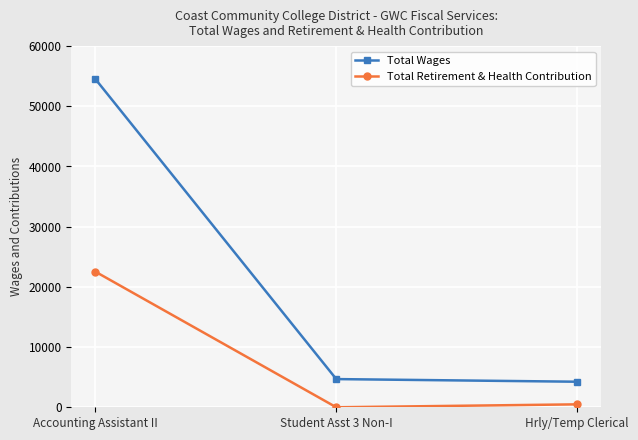

What is the label of the 3rd point from the right?

Accounting Assistant II